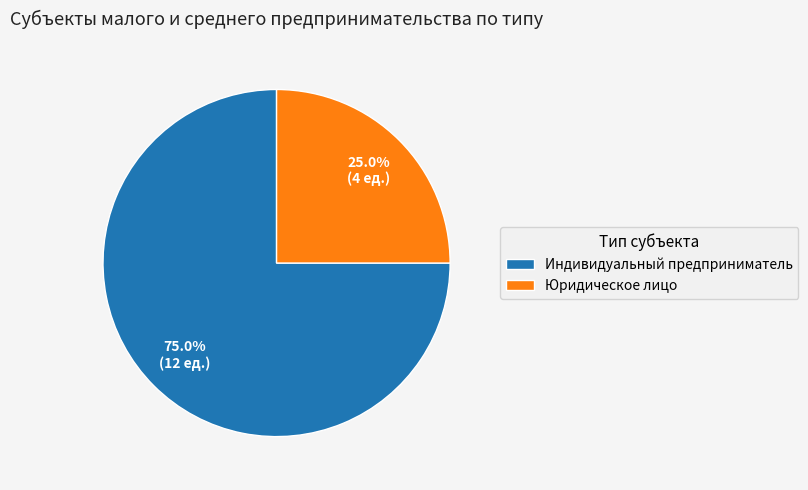

Which category accounts for the majority?

Индивидуальный предприниматель